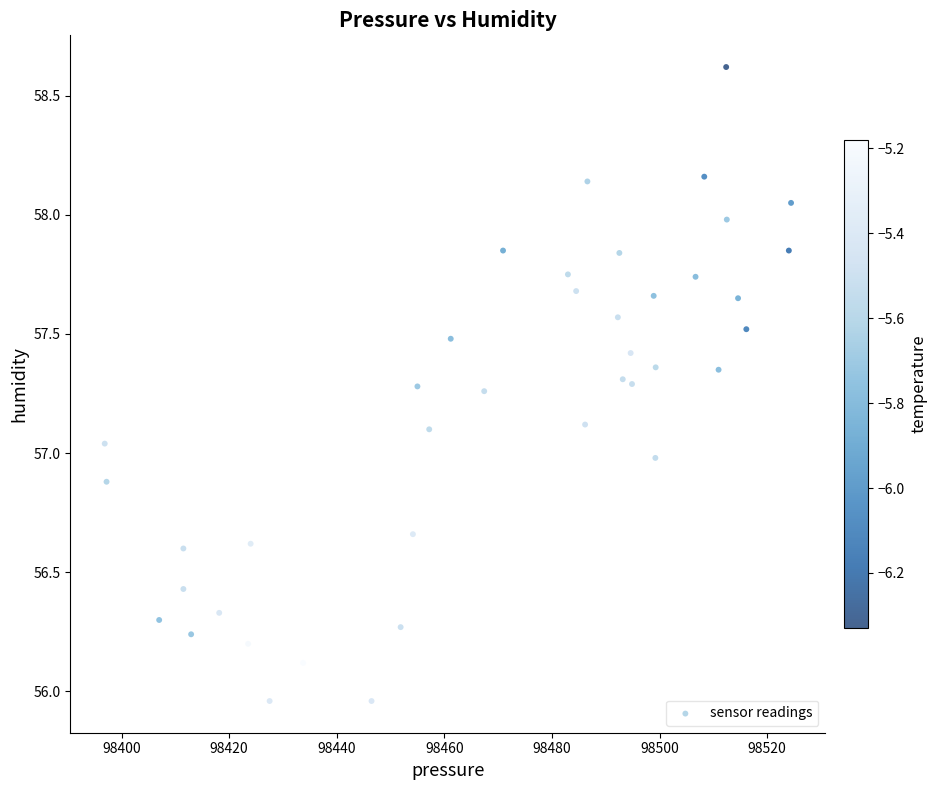

What is the range of X values (max minus min)?

127.6